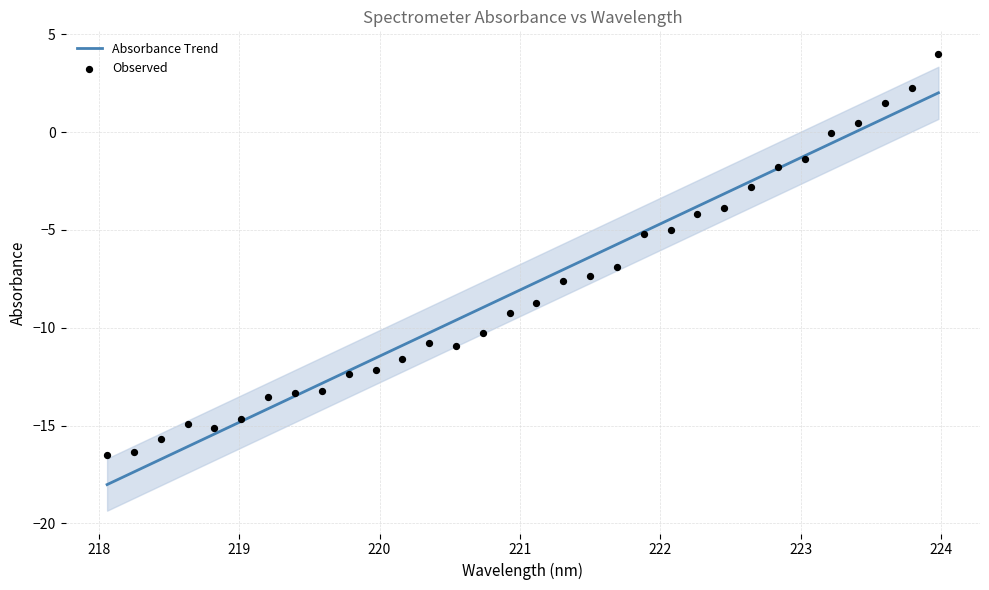

Which series has the widest spread of Y values?

Observed